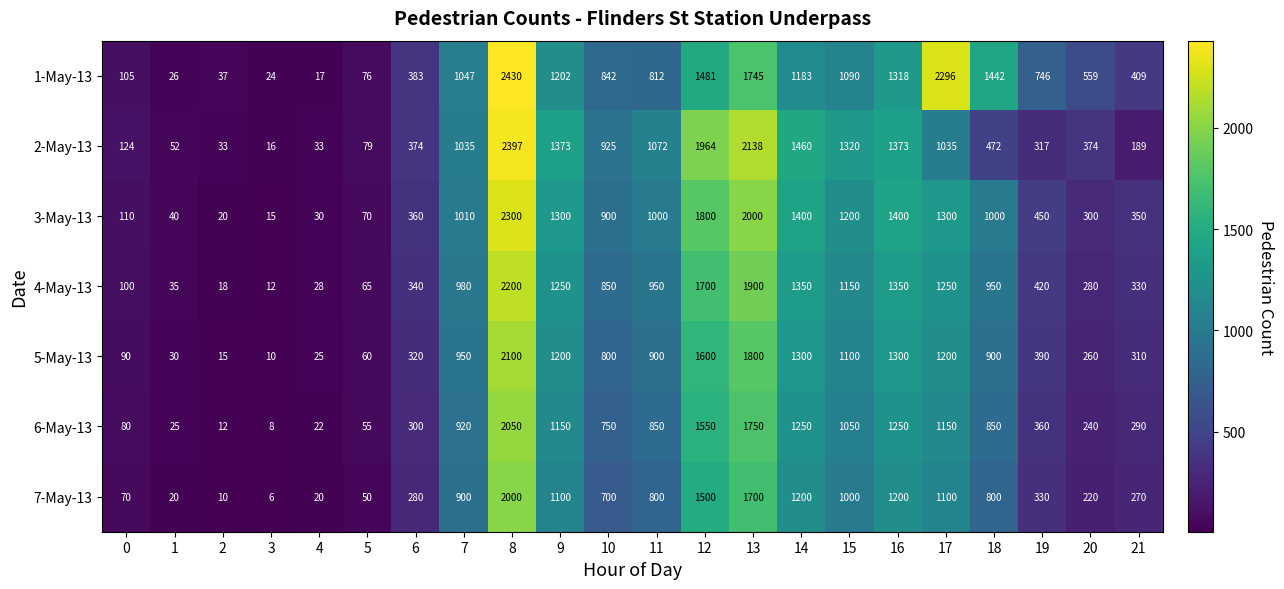

Which series has the largest range (max minus min)?

1-May-13